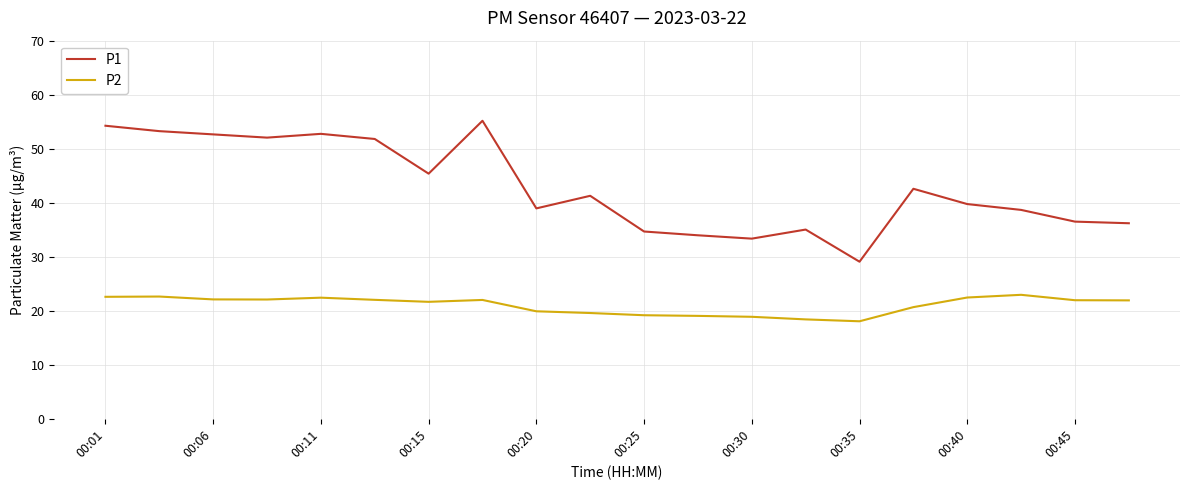

Count the number of data series in this chart.

2